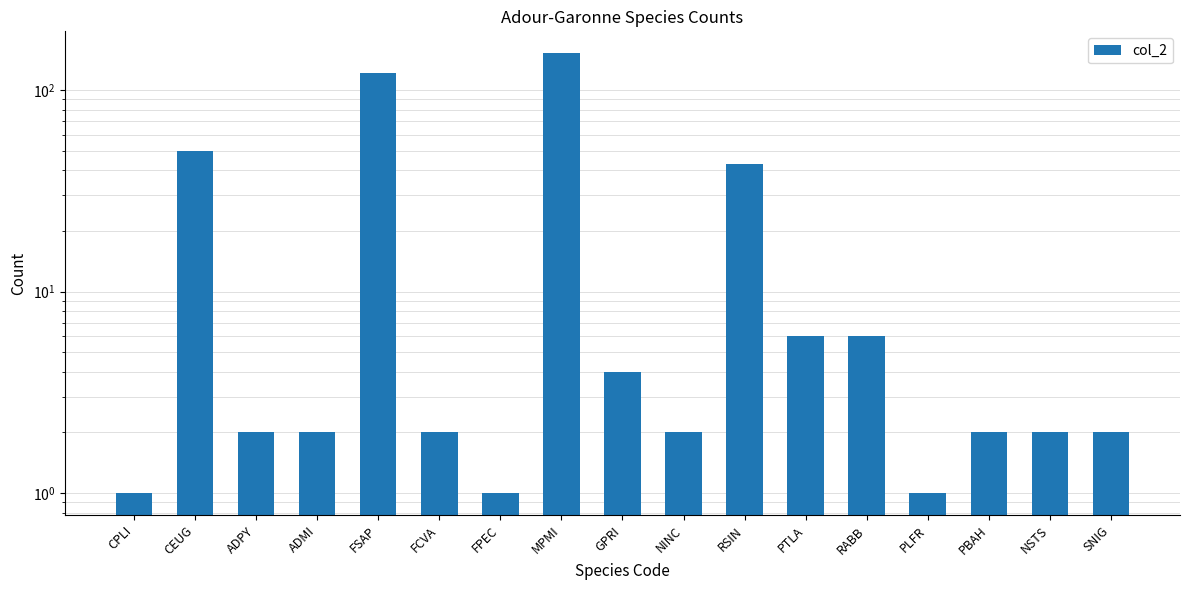

What is the label of the 4th bar from the right?

PLFR